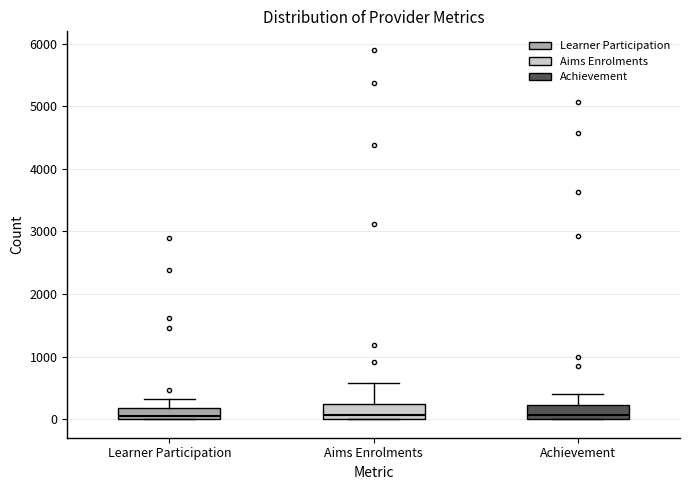

Reading left to right, read every box against the y-axis: the position of its median line, the range the box covers, and the ends of its whiskers. The values are not printed on the chart, so give them approximately, as read against the axis.

Learner Participation: median 100, box 0 to 200, whiskers 0 to 300
Aims Enrolments: median 100, box 0 to 200, whiskers 0 to 600
Achievement: median 100, box 0 to 200, whiskers 0 to 400